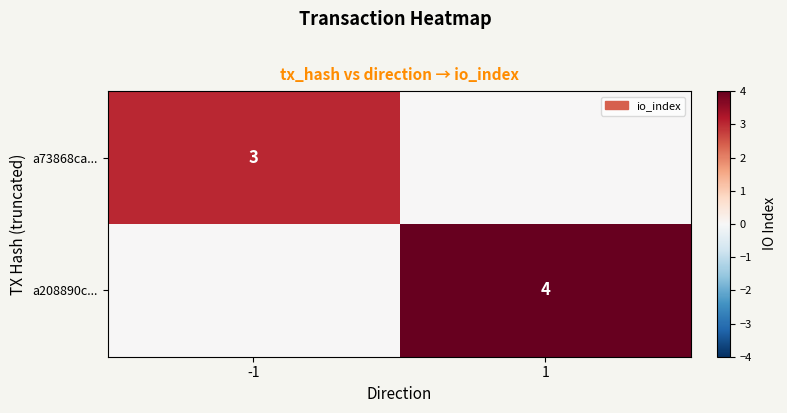

The a73868ca... series shows 3 at -1. True or false?

True